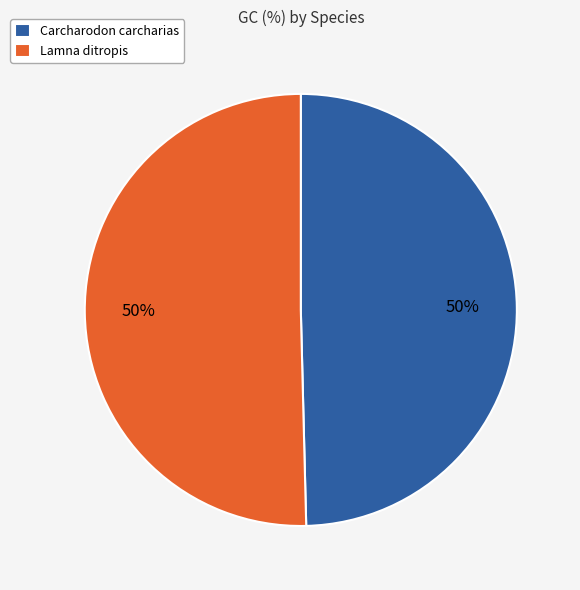

To the nearest percent, what is the combined percentage of Lamna ditropis and Carcharodon carcharias?

100%